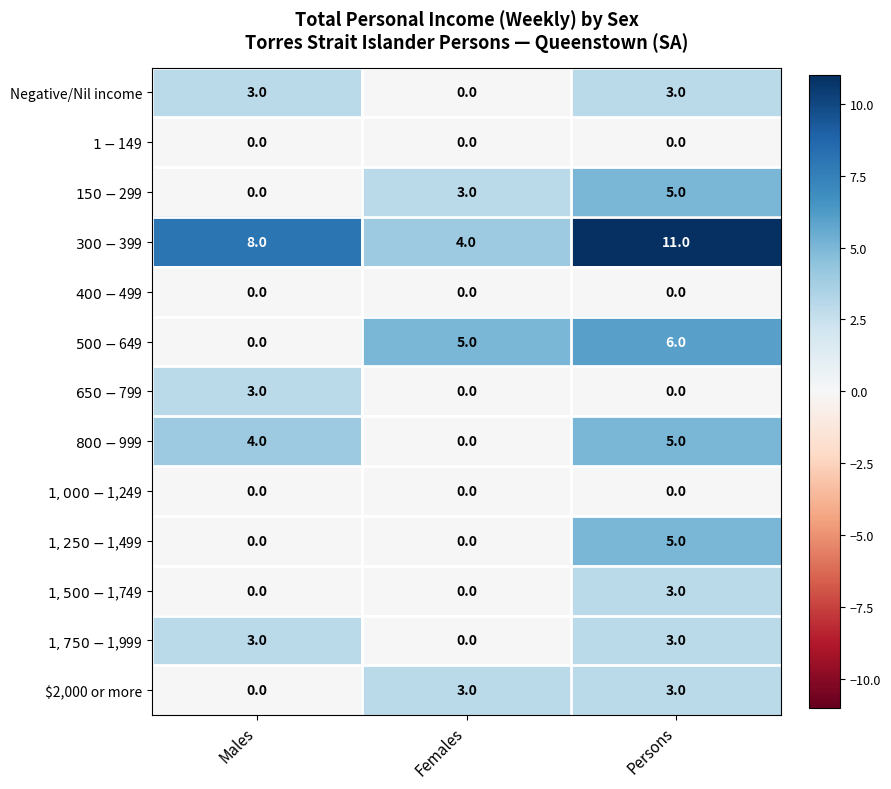

At how many categories does at least one series exceed 7?

2